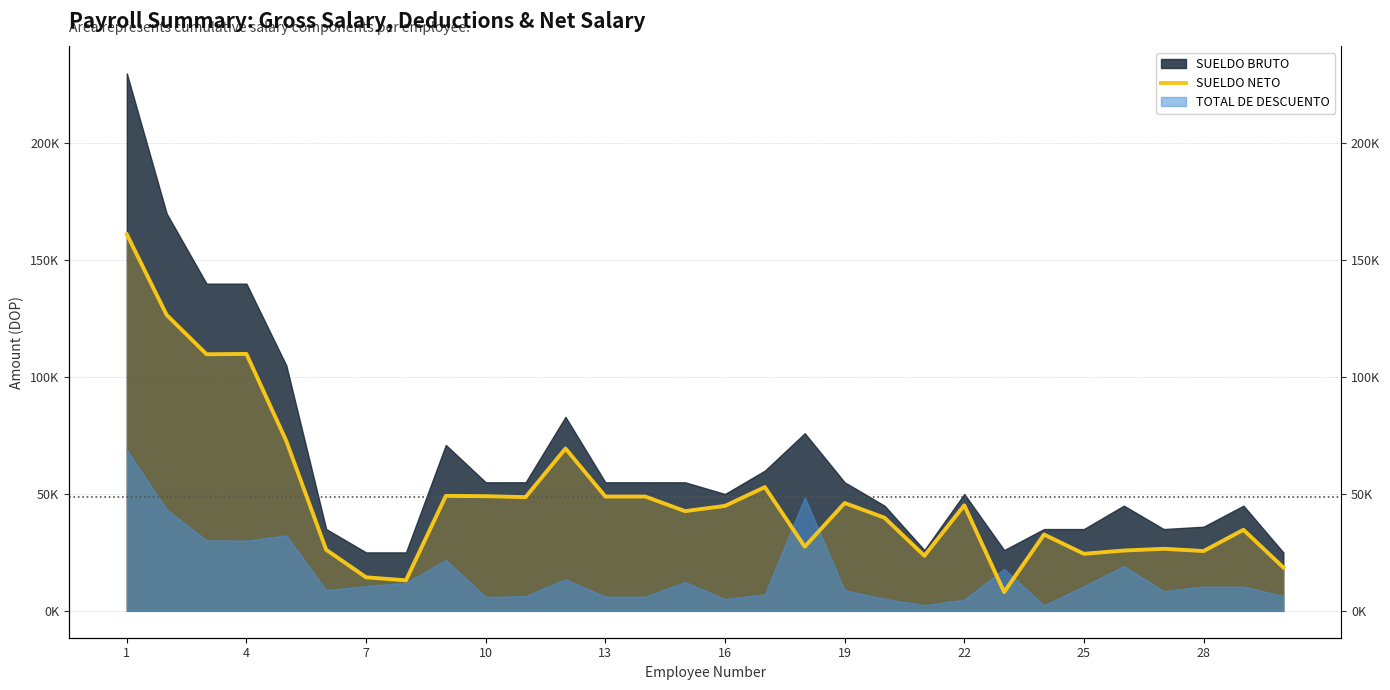

The value at 13 is 70503.7. True or false?

False